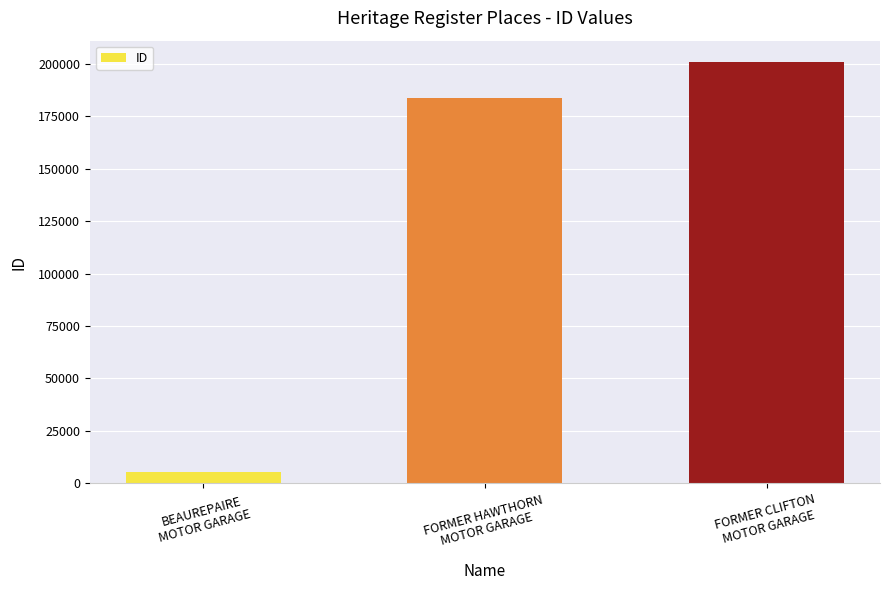

What is the smallest value displayed?

5380